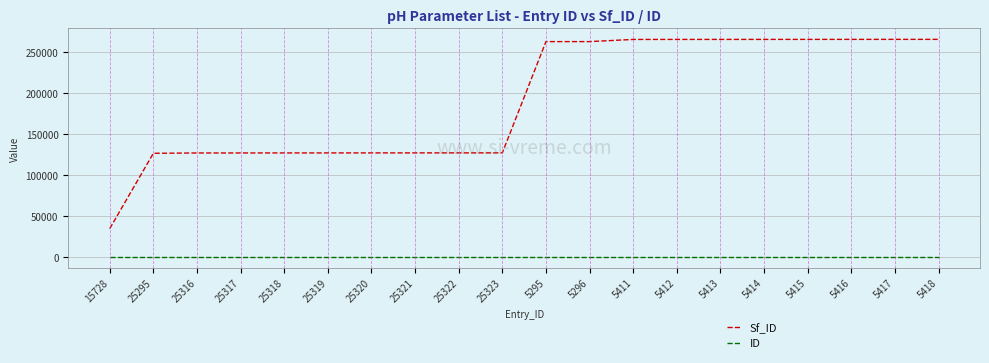

True or false: ID and Sf_ID cross at least once.

False